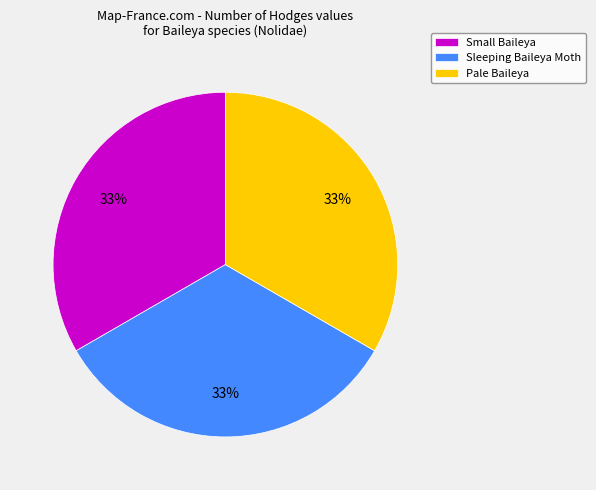

Is there a majority slice in this chart?

No